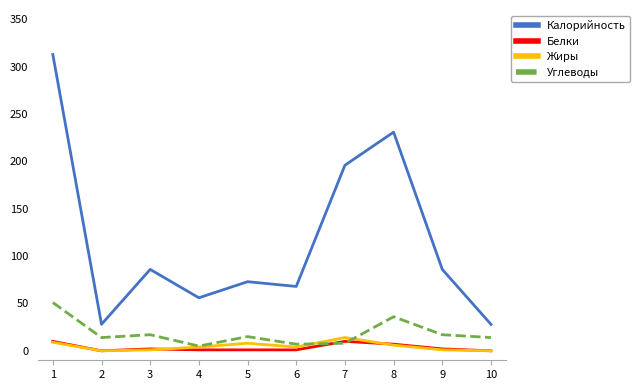

True or false: Калорийность and Углеводы intersect in this chart.

False